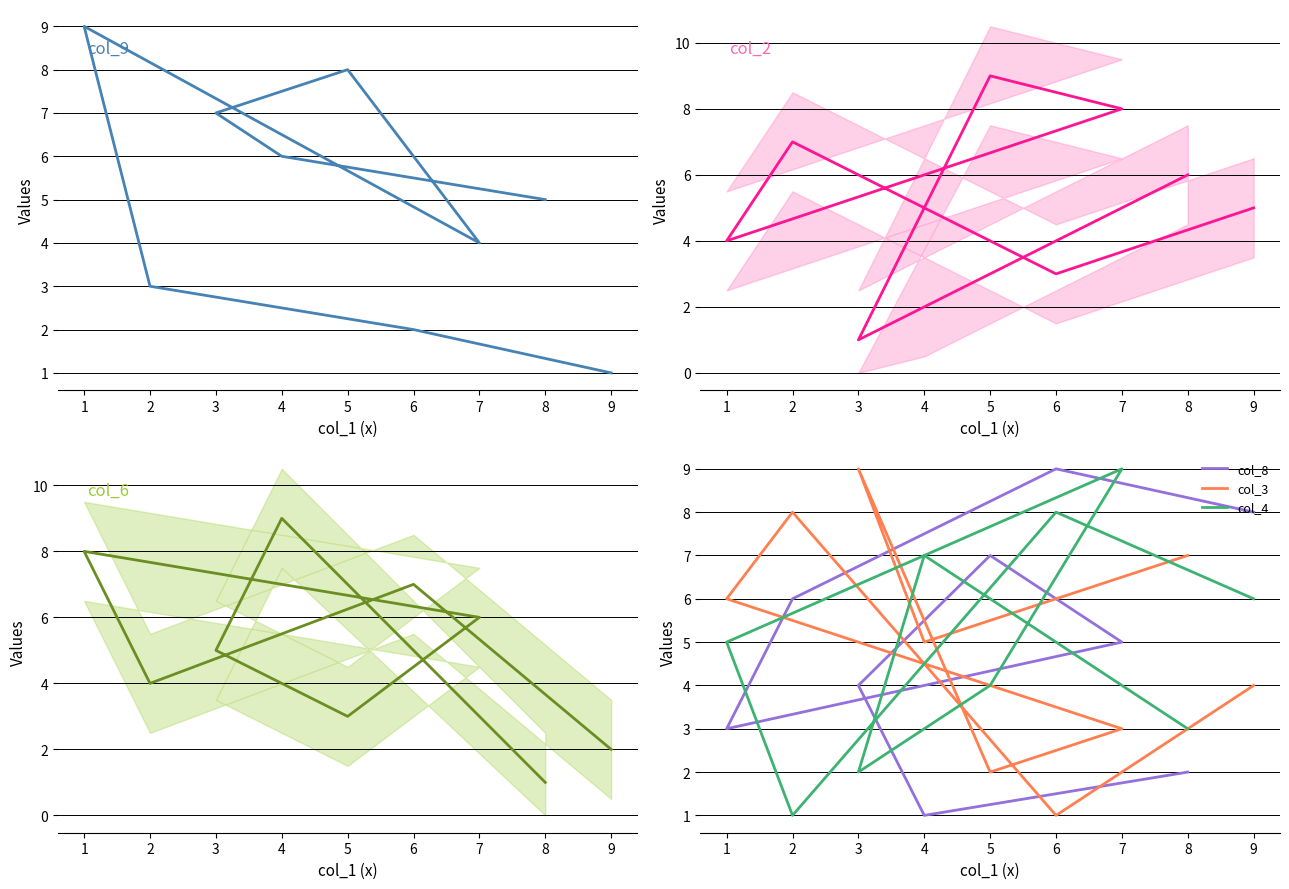

What is the sum of all col_6 (line) values?

45